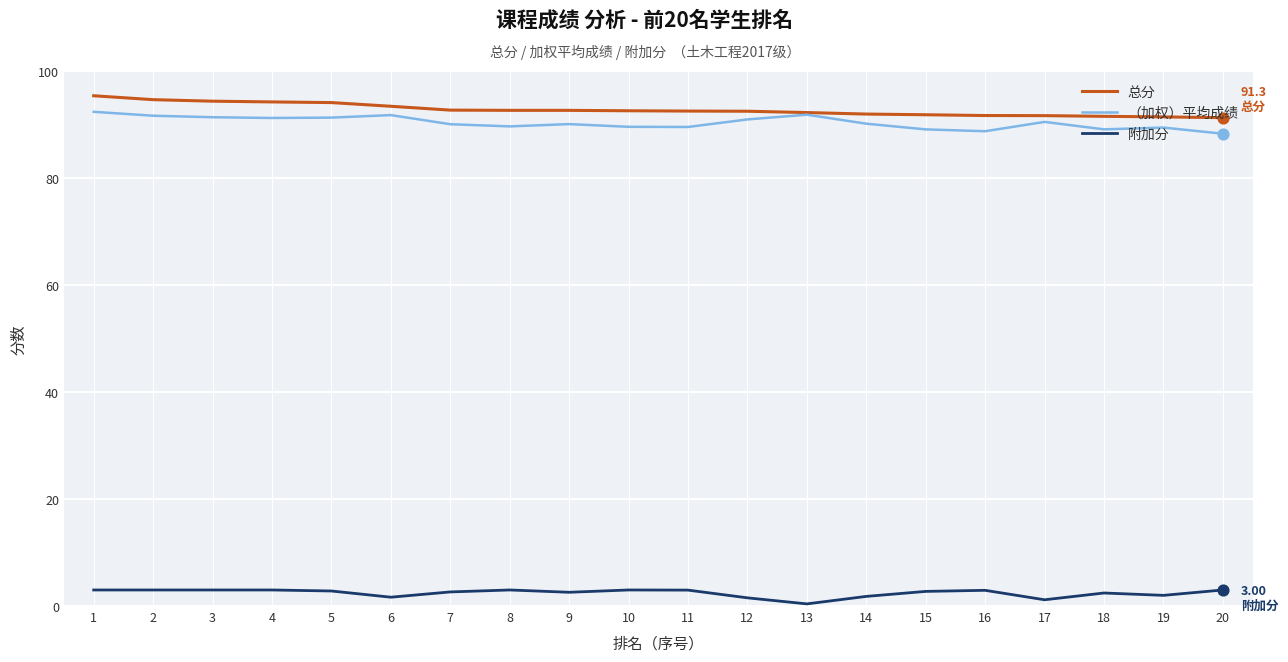

At how many categories does at least one series exceed 86?

20